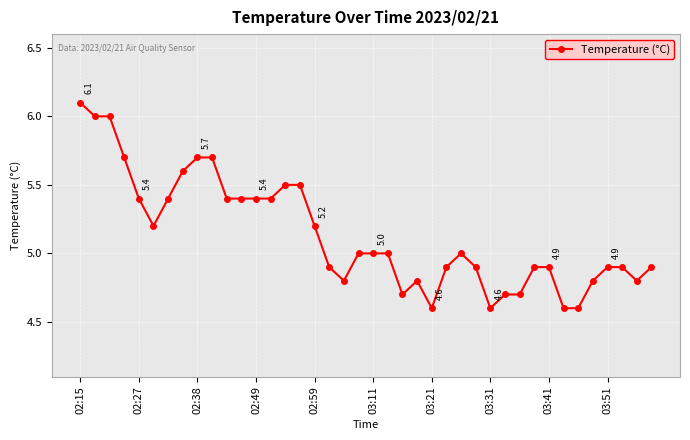

True or false: the data has more than 1 interior local peaks.

True